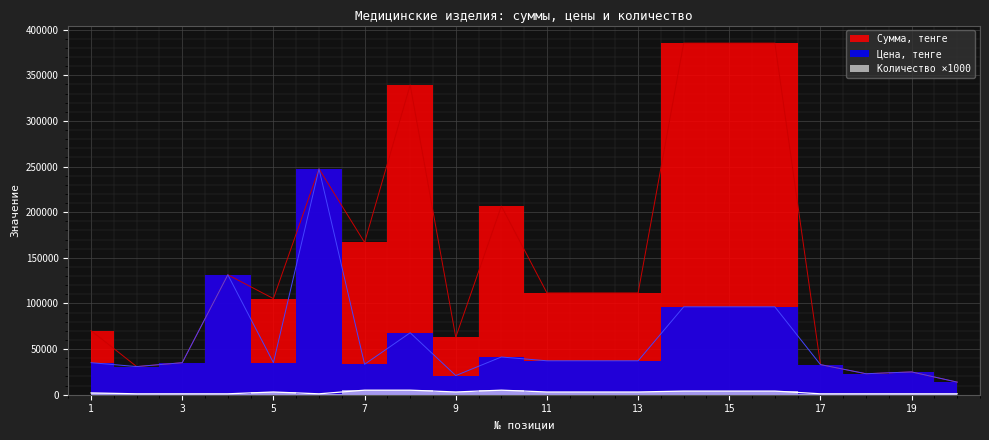

Reading left to right, transcribe all the data shown in this chart.

Сумма, тенге: 70203.6	30839.3	35101.8	131400.0	105305.4	247430.0	166780.0	339343.8	62982.0	206685.0	111510.0	111510.0	111510.0	385196.0	385196.0	385196.0	33000.0	23000.0	25000.0	13800.0
Цена, тенге: 35101.8	30839.3	35101.8	131400.0	35101.8	247430.0	33356.0	67868.8	20994.0	41337.0	37170.0	37170.0	37170.0	96299.0	96299.0	96299.0	33000.0	23000.0	25000.0	13800.0
Количество: 2000.0	1000.0	1000.0	1000.0	3000.0	1000.0	5000.0	5000.0	3000.0	5000.0	3000.0	3000.0	3000.0	4000.0	4000.0	4000.0	1000.0	1000.0	1000.0	1000.0